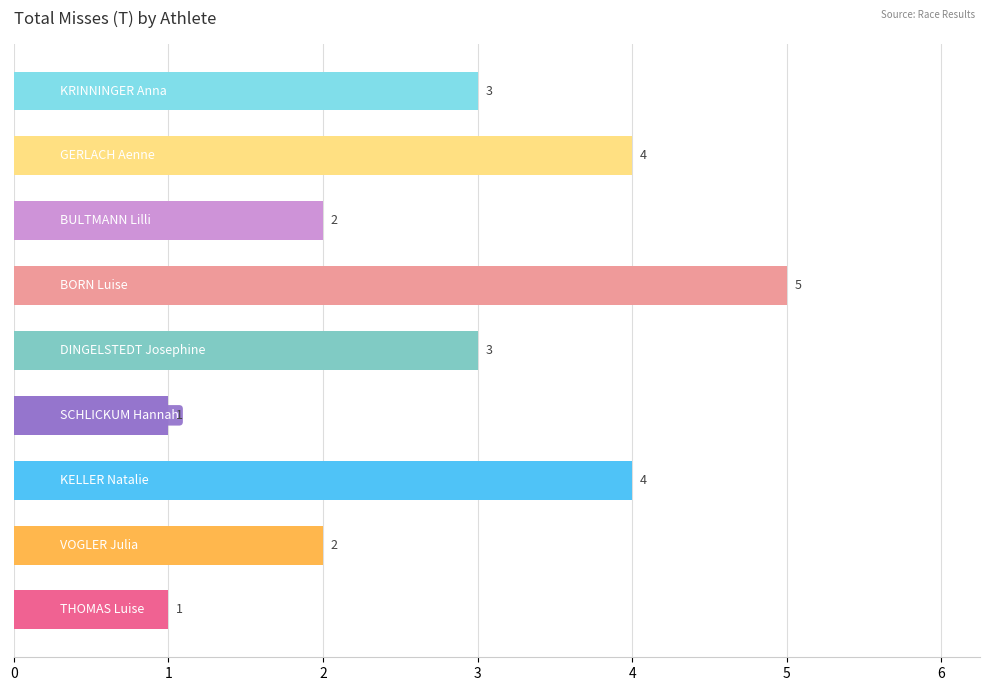

Does the chart contain any negative values?

No